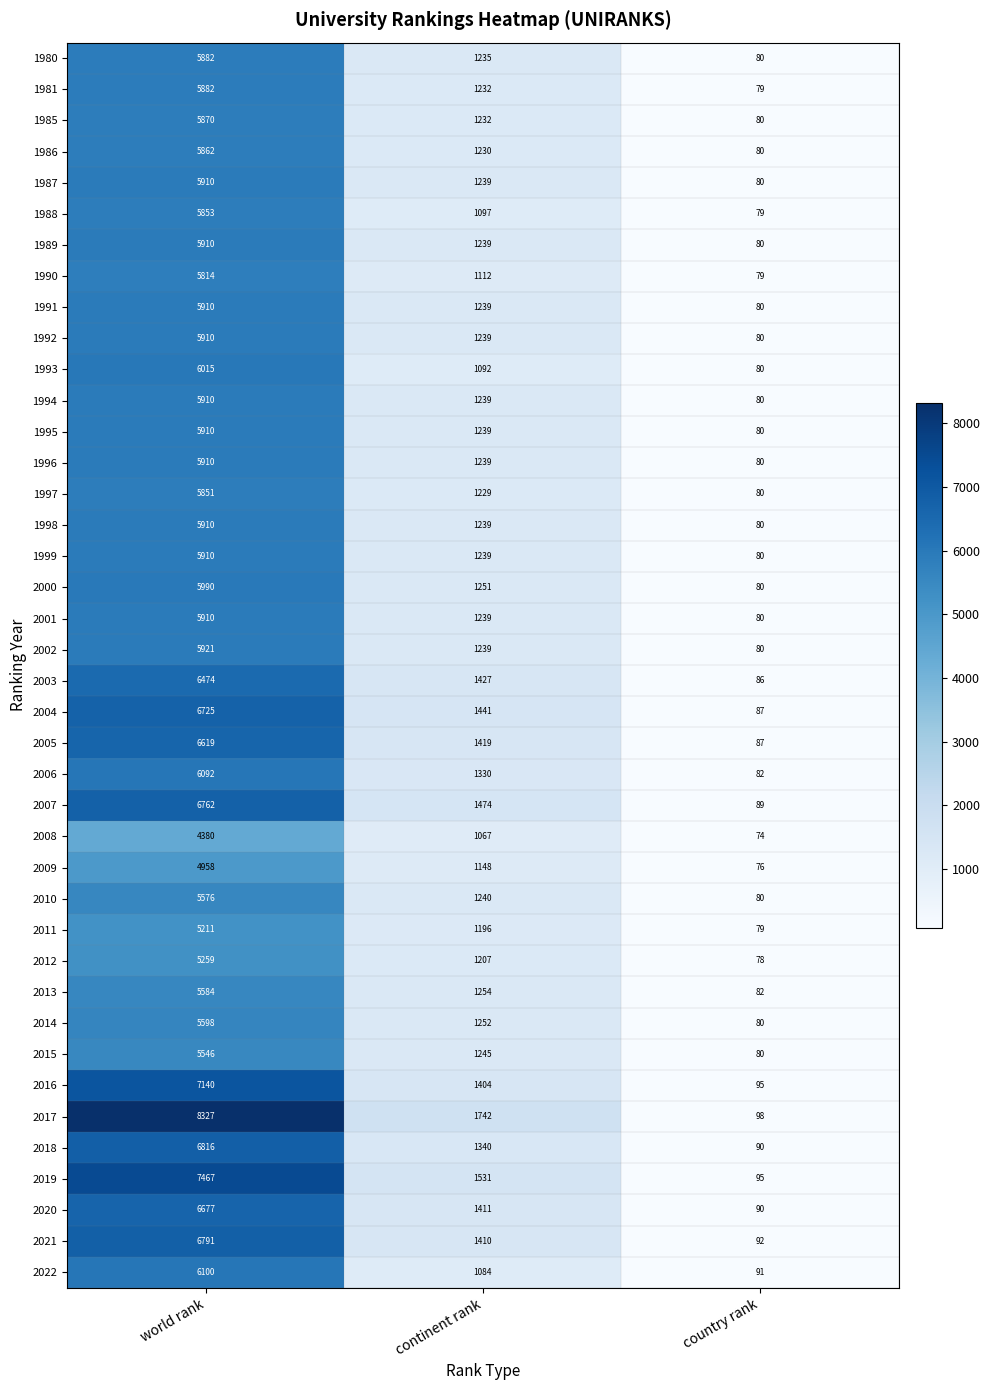

Is it true that 1988 equals 136 at country rank?

False